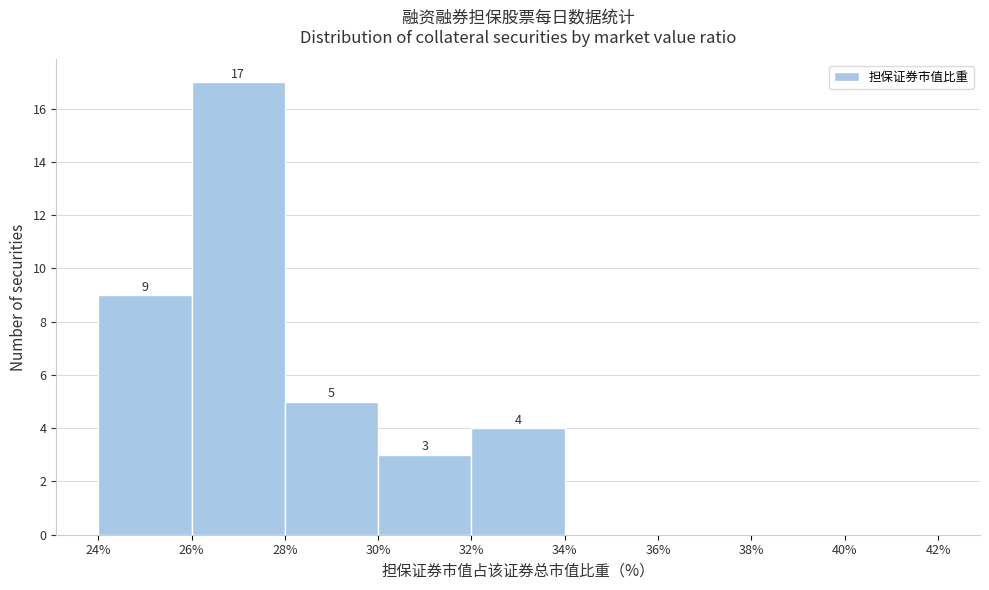

Which range on the x-axis has the tallest bar?

26% to 28%